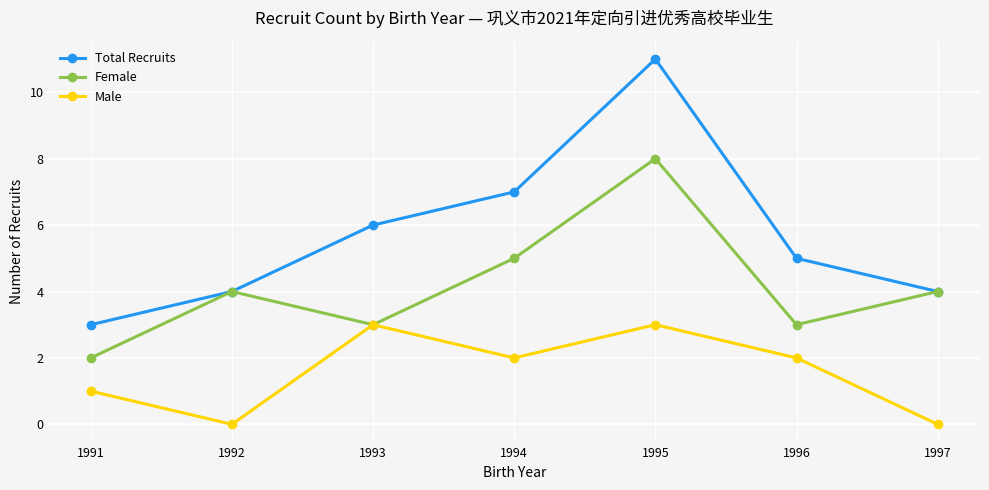

How many interior local peaks does the Total Recruits series have?

1